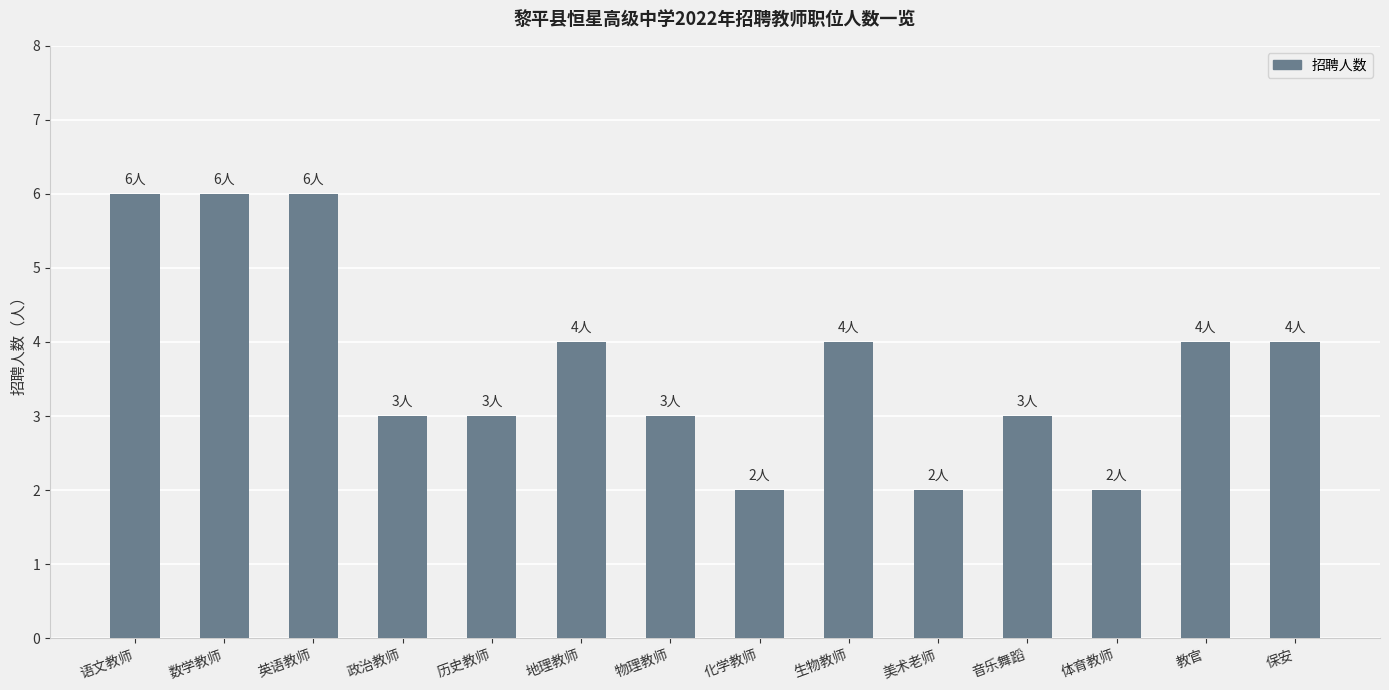

How many data points are less than 4?

7